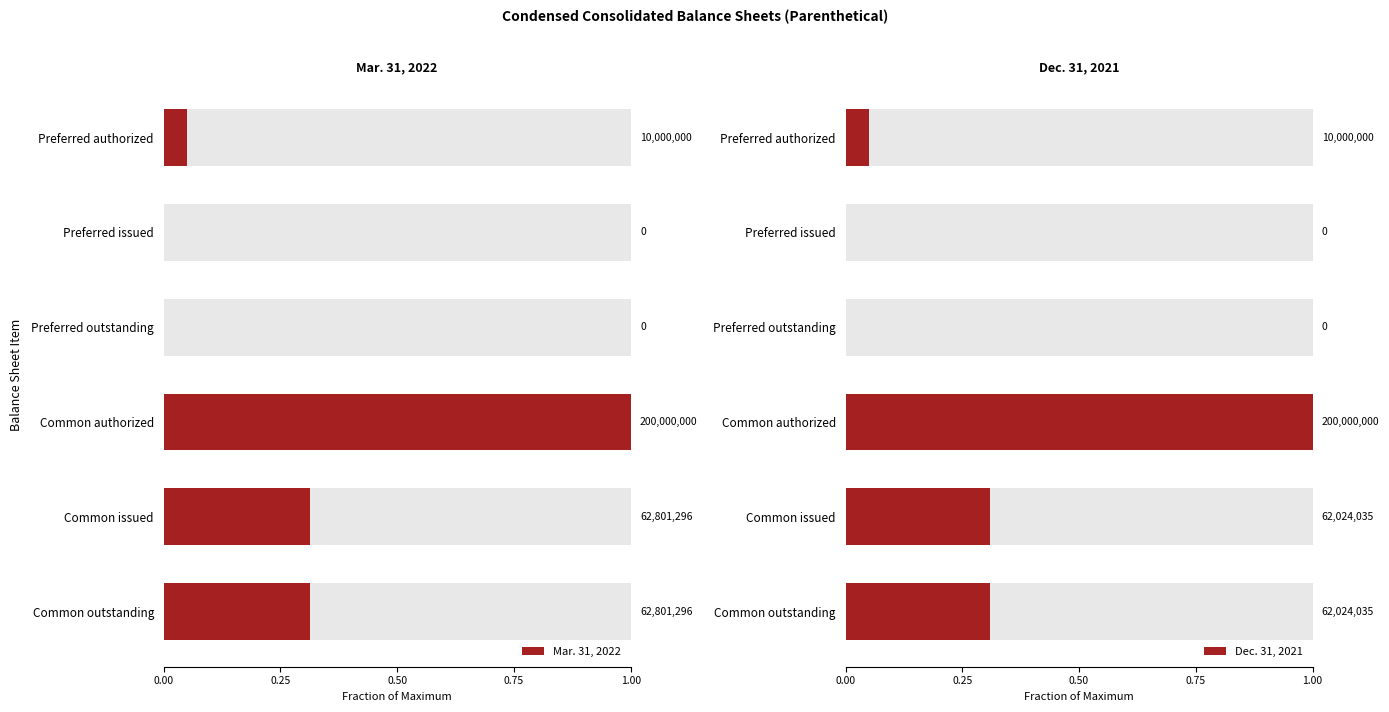

What is the difference between the maximum and minimum values in the Mar. 31, 2022 series?

1.0